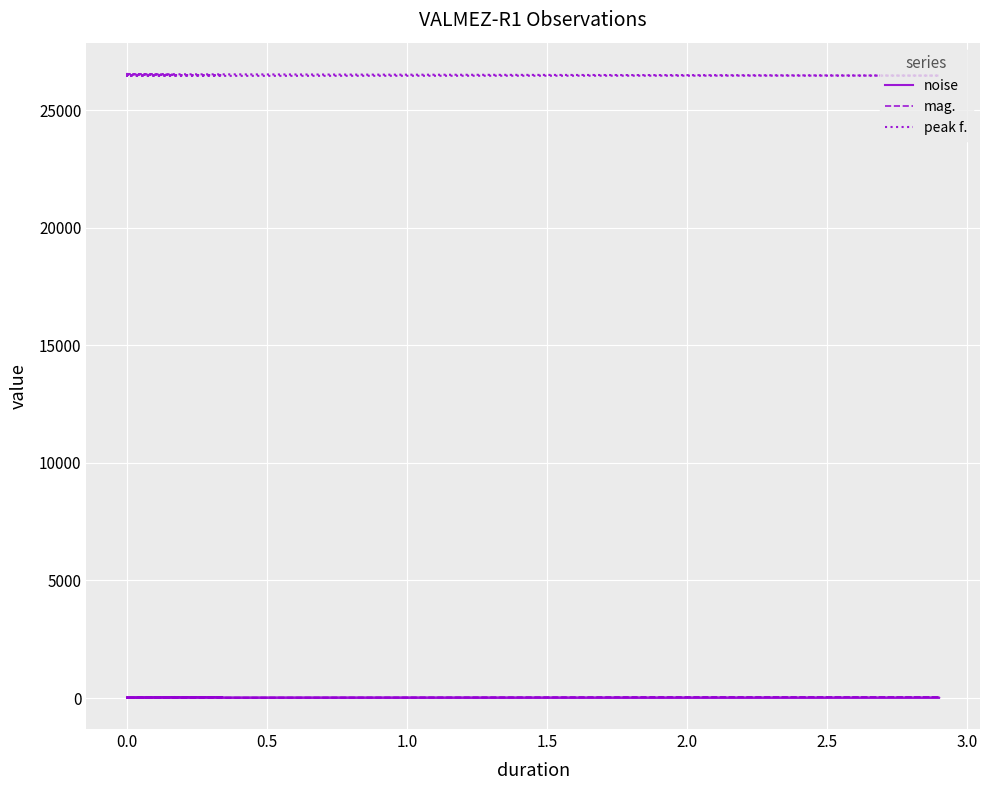

How many distinct data groups are displayed?

3